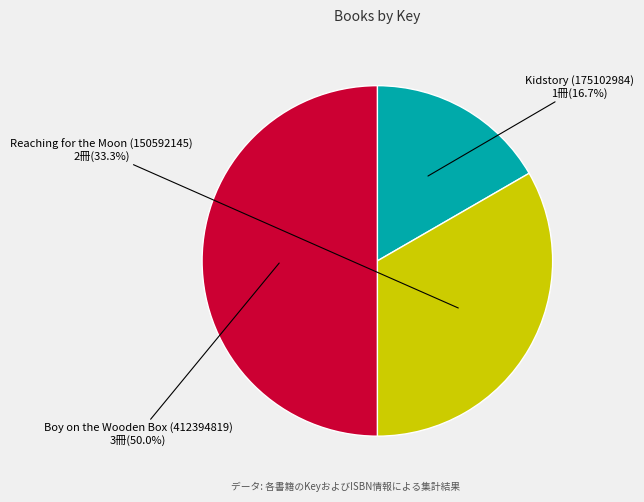

Which has a higher value, Kidstory (175102984) or Reaching for the Moon (150592145)?

Reaching for the Moon (150592145)